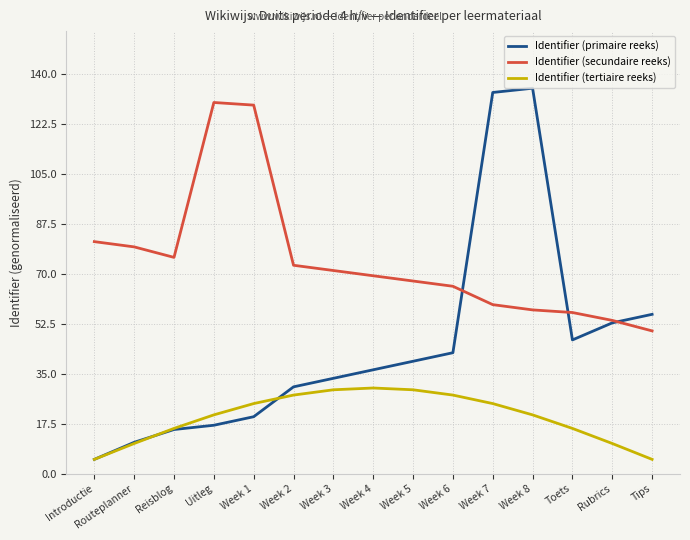

Reading right to left, extract all data points from this chart.

Identifier (primaire reeks): Tips=55.8	Rubrics=52.8	Toets=46.8	Week 8=135.0	Week 7=133.5	Week 6=42.4	Week 5=39.4	Week 4=36.4	Week 3=33.4	Week 2=30.4	Week 1=19.9	Uitleg=17.0	Reisblog=15.5	Routeplanner=11.0	Introductie=5.0
Identifier (secundaire reeks): Tips=50.0	Rubrics=53.7	Toets=56.4	Week 8=57.4	Week 7=59.2	Week 6=65.6	Week 5=67.5	Week 4=69.3	Week 3=71.1	Week 2=73.0	Week 1=129.1	Uitleg=130.0	Reisblog=75.7	Routeplanner=79.4	Introductie=81.3
Identifier (tertiaire reeks): Tips=5.0	Rubrics=10.6	Toets=15.8	Week 8=20.6	Week 7=24.5	Week 6=27.5	Week 5=29.4	Week 4=30.0	Week 3=29.4	Week 2=27.5	Week 1=24.5	Uitleg=20.6	Reisblog=15.8	Routeplanner=10.6	Introductie=5.0